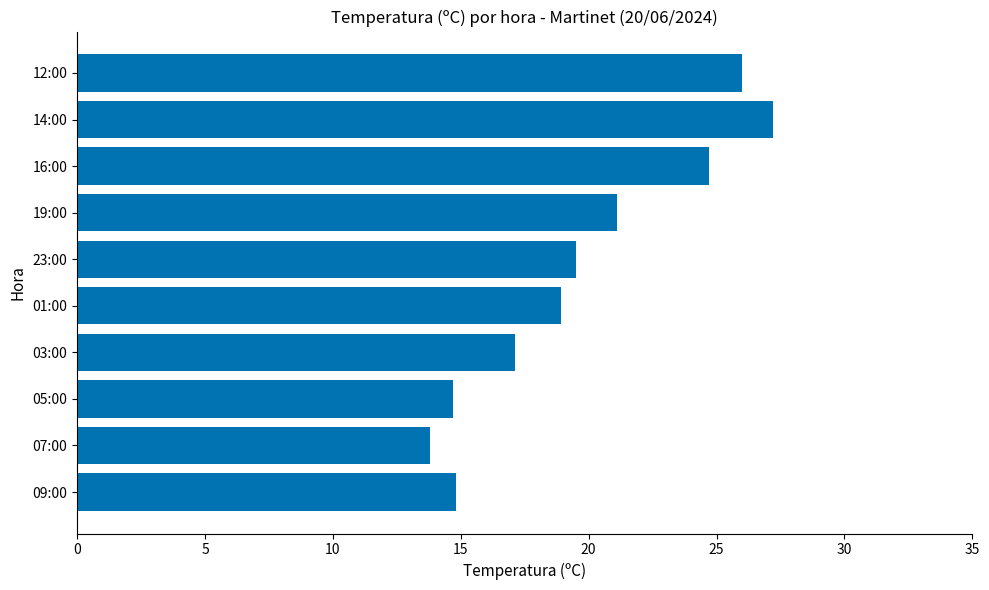

Are the bars grouped side by side (vs. stacked)?

No